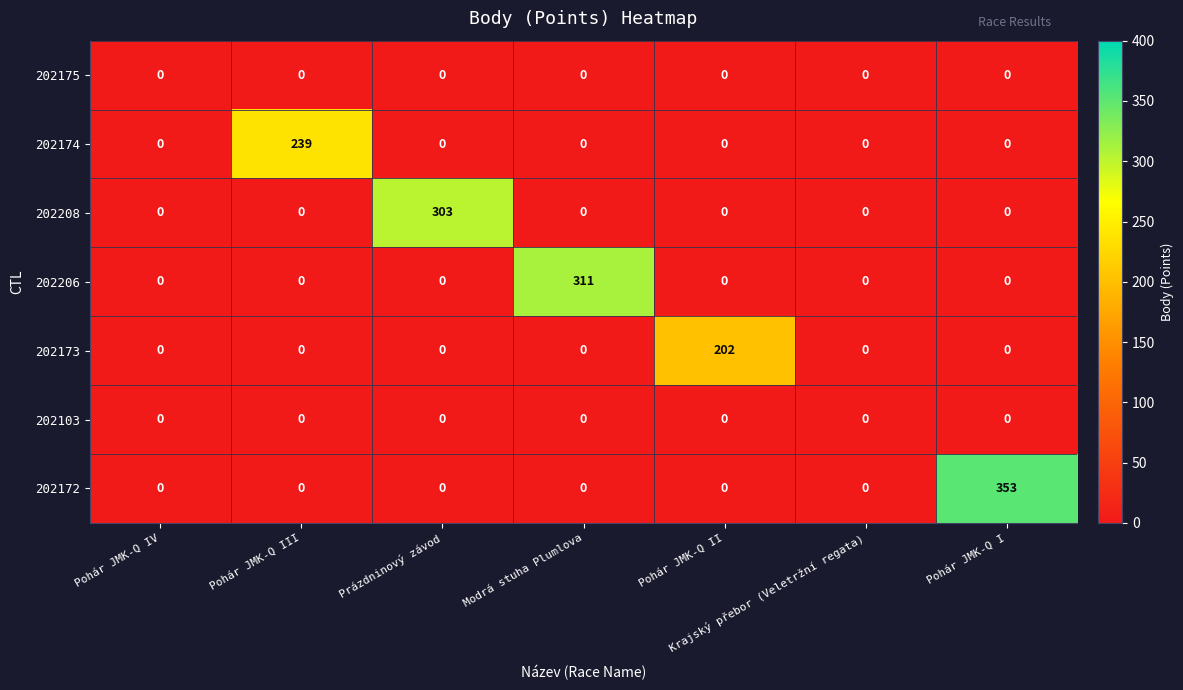

Count the number of categories in the chart.

7